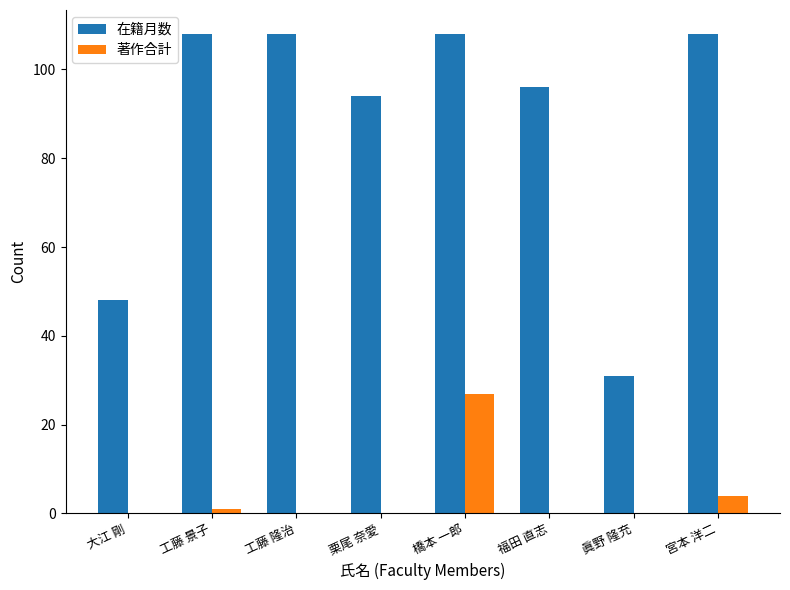

Count the number of categories in the chart.

8